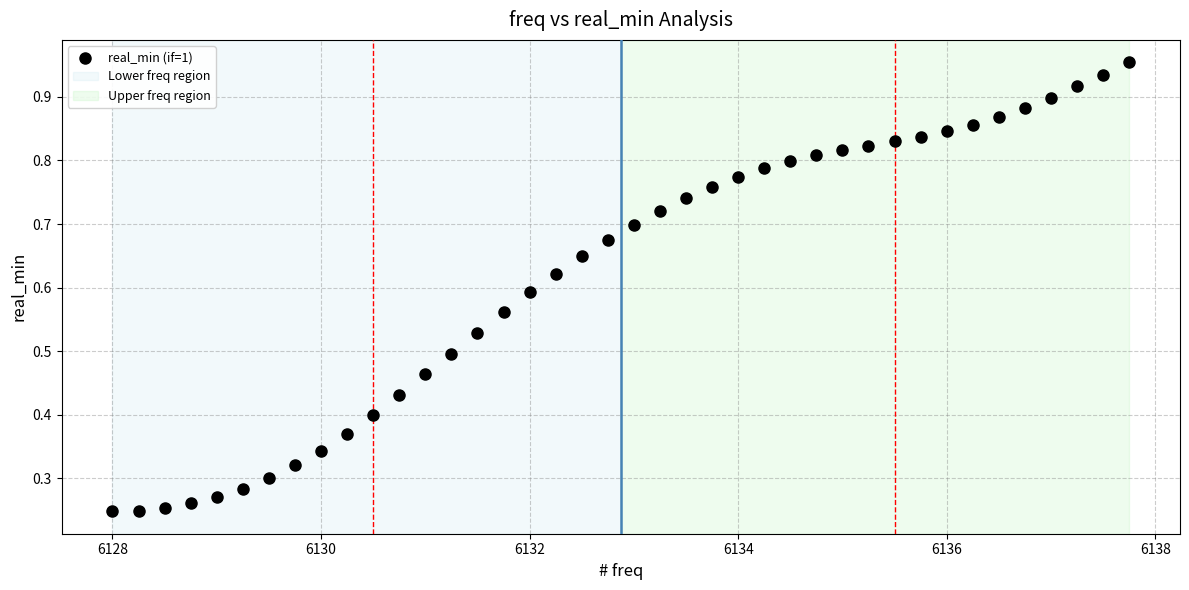

What is the range of X values (max minus min)?

9.8